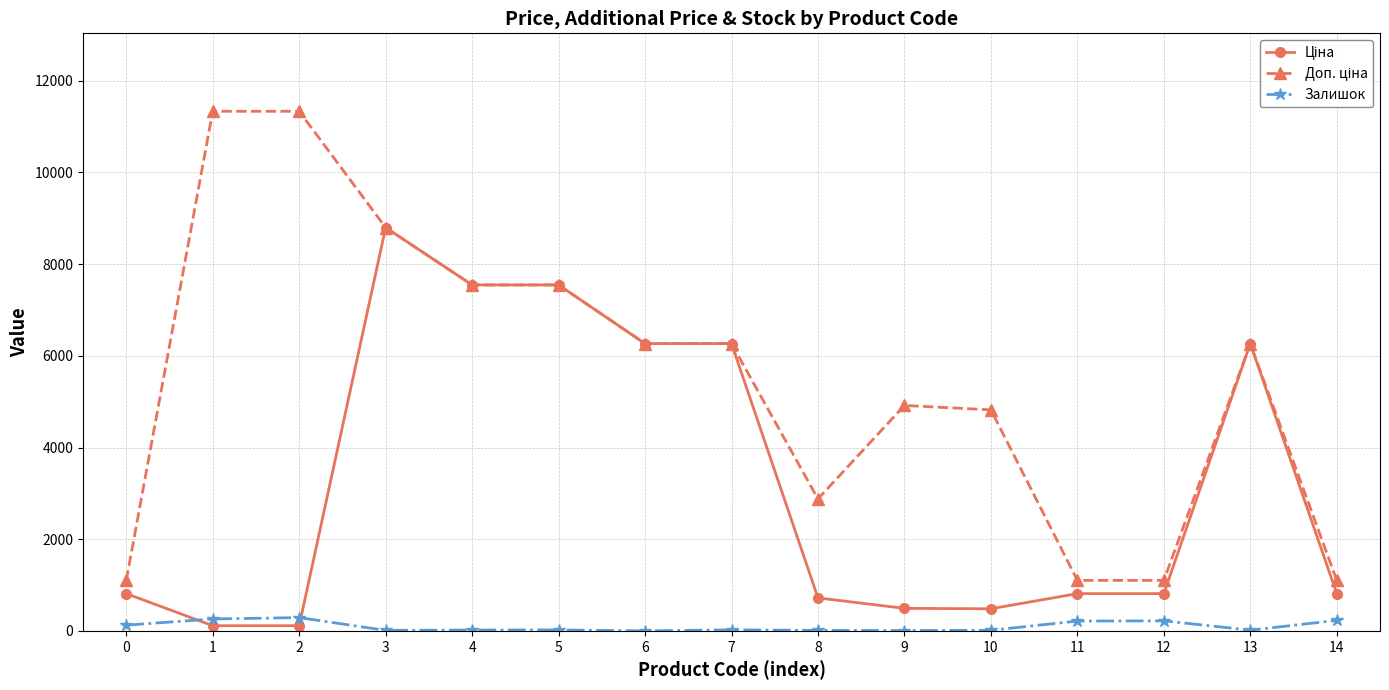

How many distinct data groups are displayed?

3